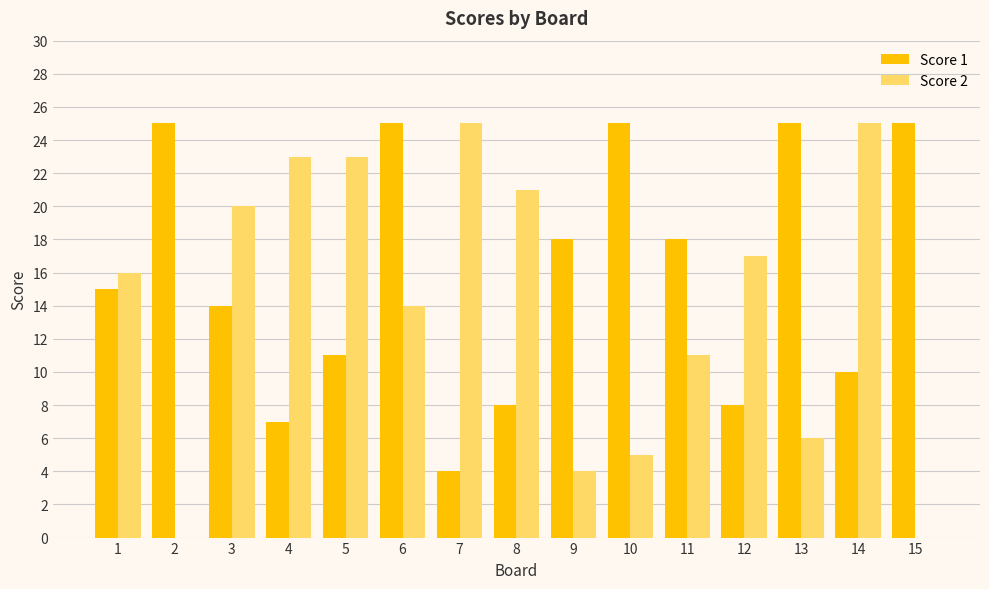

What is the sum of all Score 1 values?

238